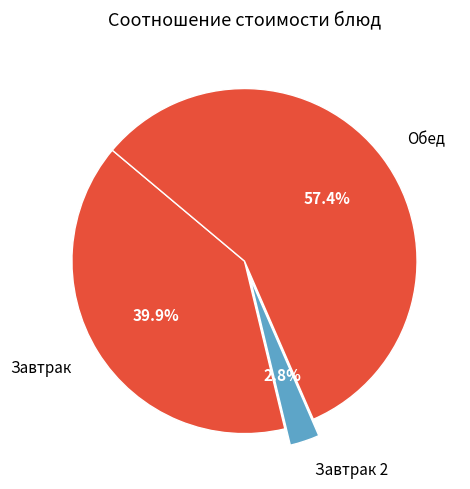

How many segments does this pie chart have?

3